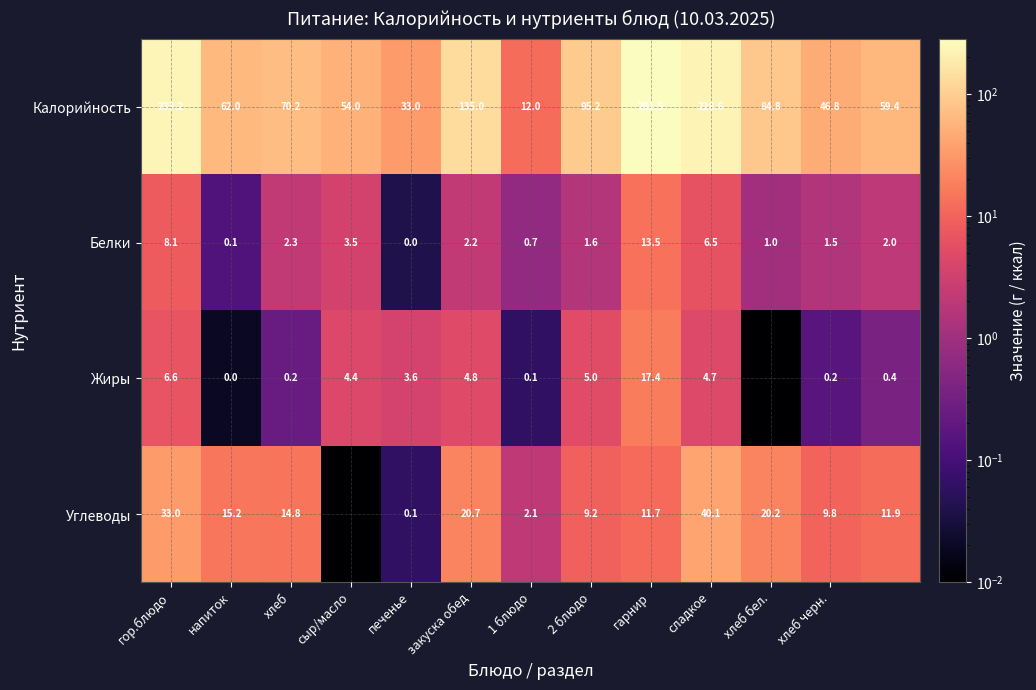

Between гор.блюдо and сладкое, which series saw the biggest shift?

Углеводы